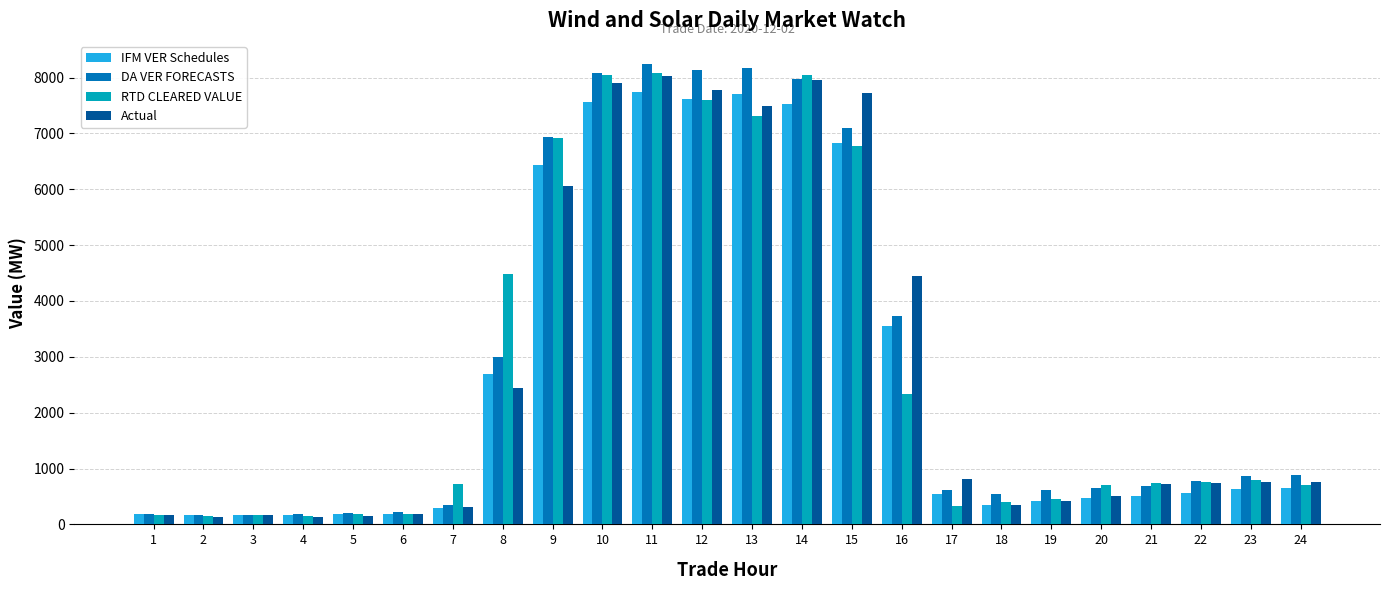

What is the value of the Actual bar at the 8th from the left?

2433.5